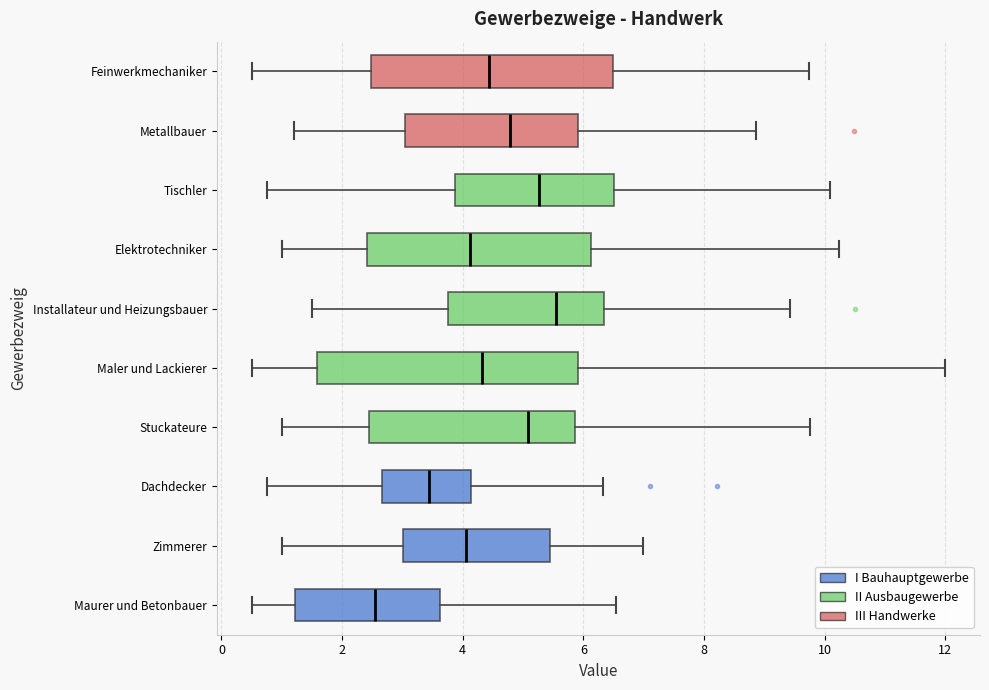

Where does the median line of the box for Dachdecker sit on the x-axis? The values are not printed on the chart, so give them approximately, as read against the axis.

3.4